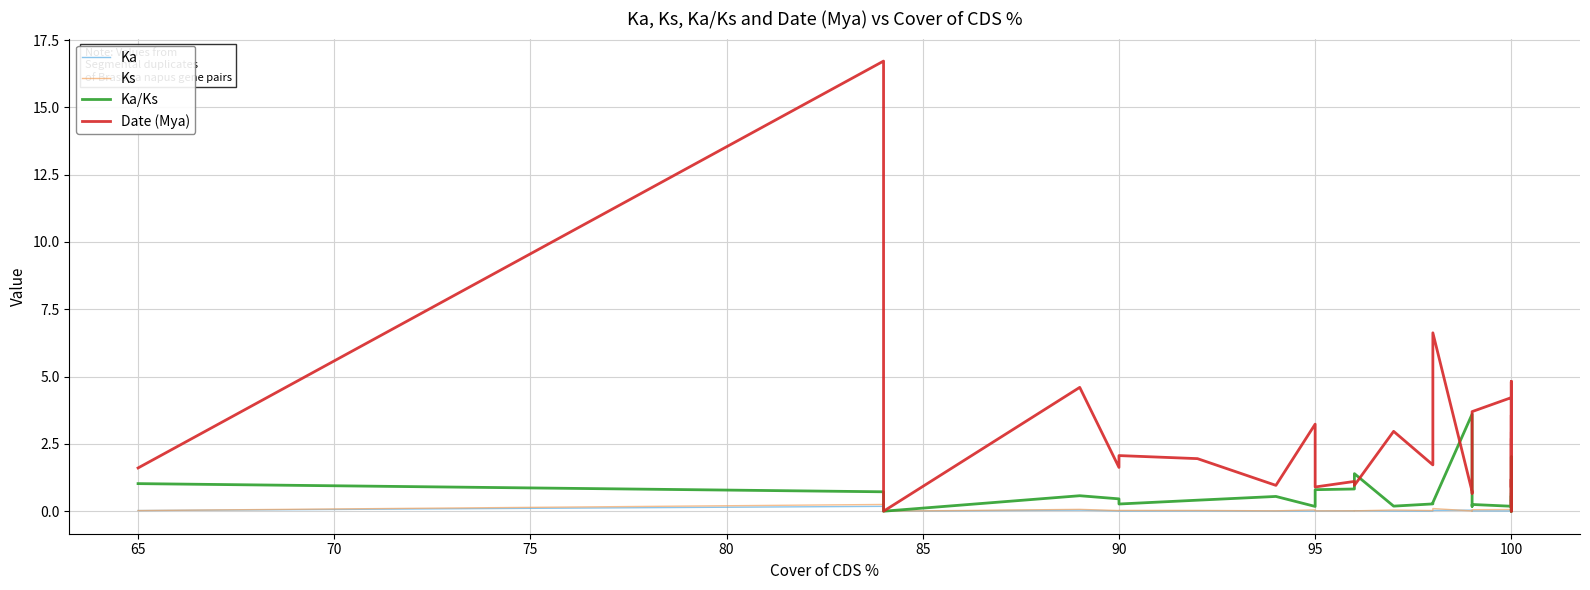

How many times do Ks and Ka/Ks cross each other?

2